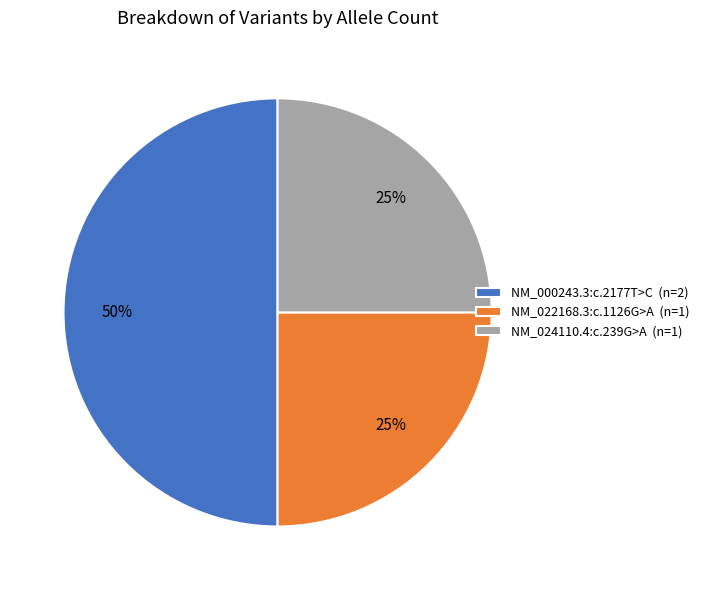

What is the ratio of the value at NM_000243.3:c.2177T>C (n=2) to the value at NM_022168.3:c.1126G>A (n=1)?

2.0